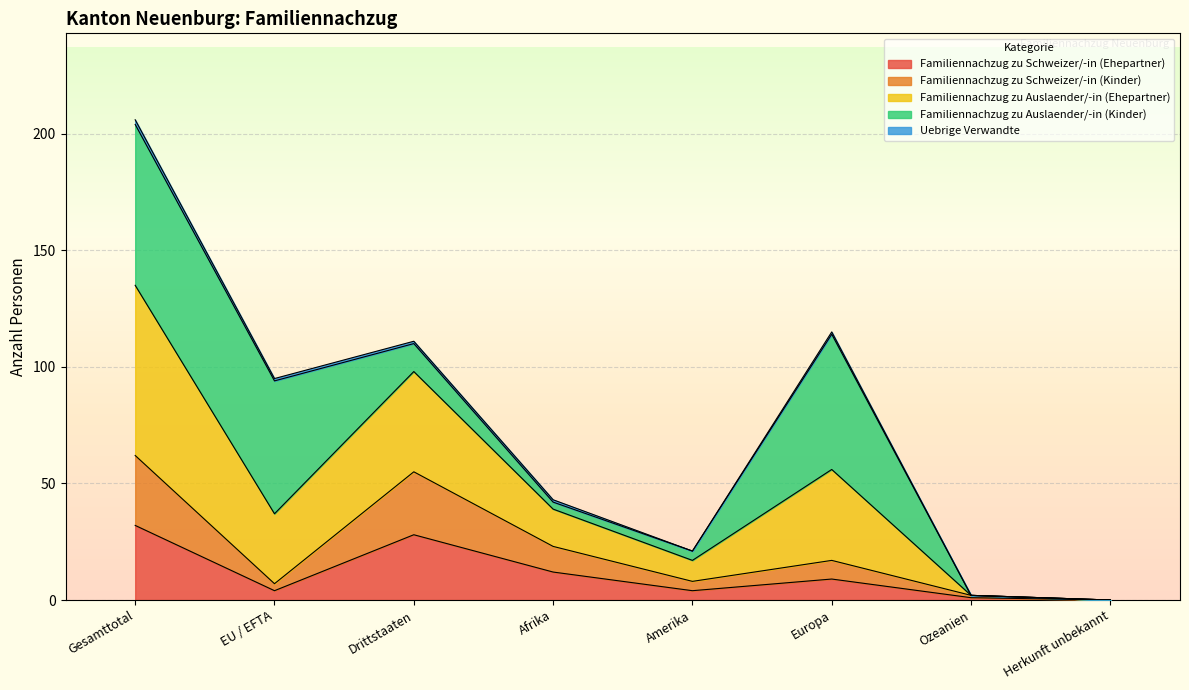

Does the chart display data point markers on the line(s)?

No